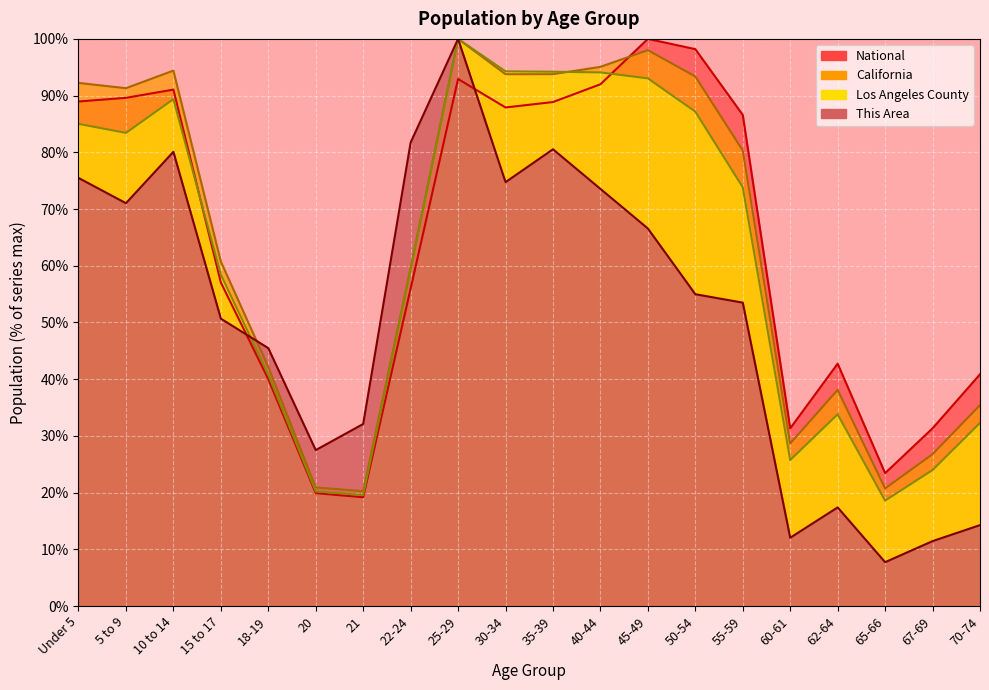

How many times do This Area and National cross each other?

2